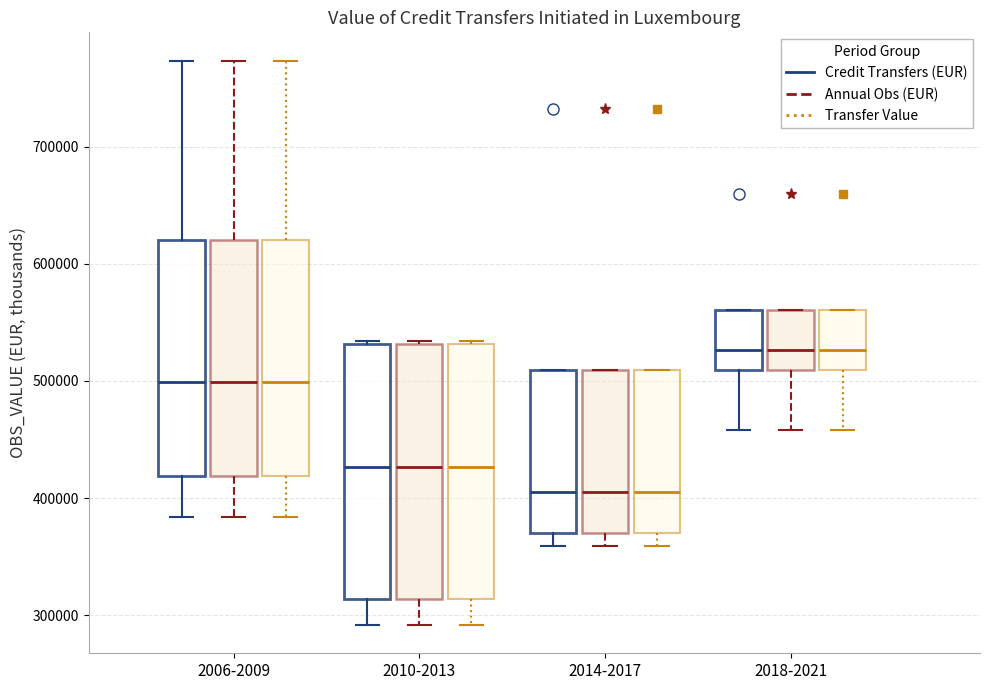

Where is the upper edge of the box for 2006-2009 (Transfer Value) on the y-axis? The values are not printed on the chart, so give them approximately, as read against the axis.

620000